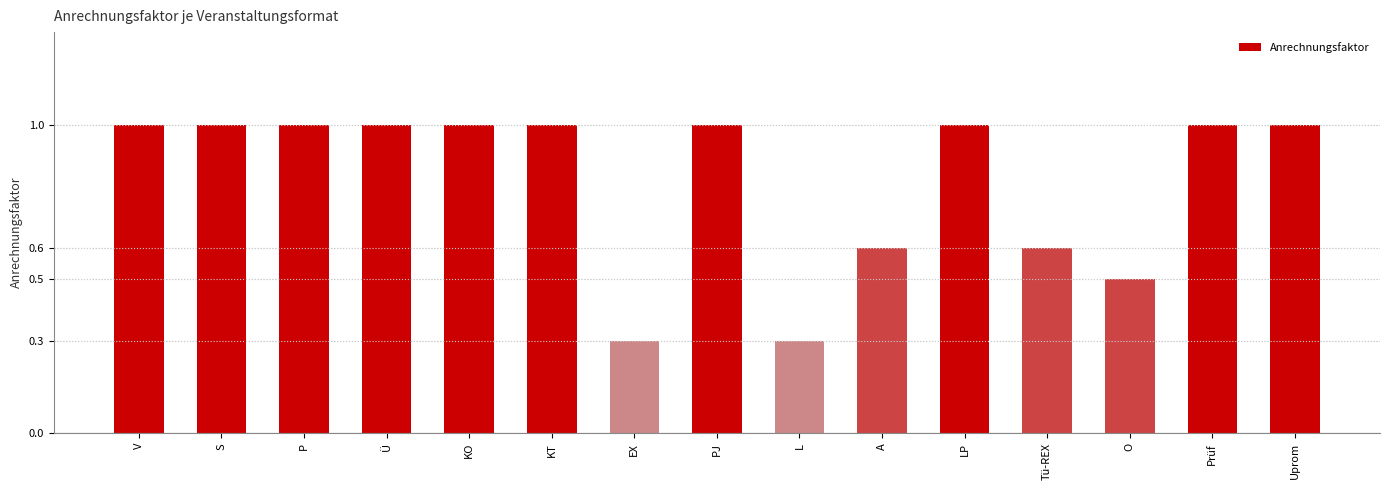

Approximately how many times larger is the value at Prüf compared to S?

1.0